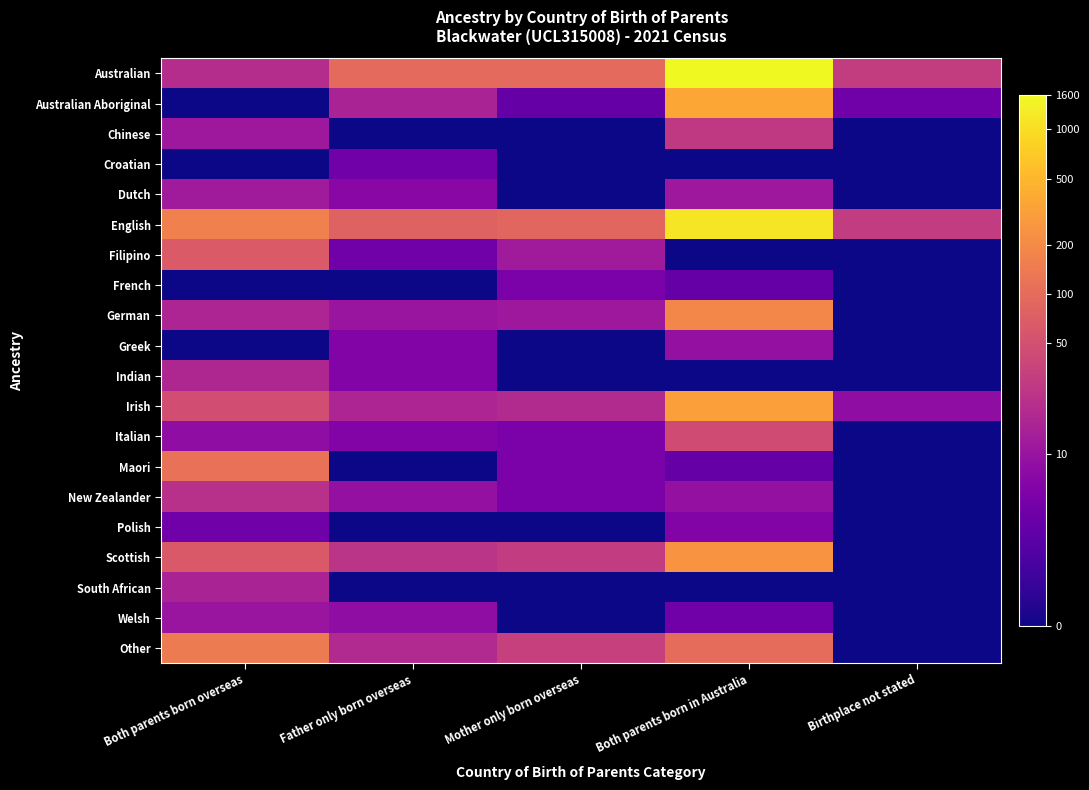

Reading left to right, list all the values displayed in this chart.

Australian: Both parents born overseas=3.0	Father only born overseas=4.6	Mother only born overseas=4.6	Both parents born in Australia=7.4	Birthplace not stated=3.4
Australian Aboriginal: Both parents born overseas=0.0	Father only born overseas=2.8	Mother only born overseas=1.4	Both parents born in Australia=5.9	Birthplace not stated=1.6
Chinese: Both parents born overseas=2.5	Father only born overseas=0.0	Mother only born overseas=0.0	Both parents born in Australia=3.4	Birthplace not stated=0.0
Croatian: Both parents born overseas=0.0	Father only born overseas=1.6	Mother only born overseas=0.0	Both parents born in Australia=0.0	Birthplace not stated=0.0
Dutch: Both parents born overseas=2.6	Father only born overseas=2.1	Mother only born overseas=0.0	Both parents born in Australia=2.5	Birthplace not stated=0.0
English: Both parents born overseas=5.1	Father only born overseas=4.4	Mother only born overseas=4.5	Both parents born in Australia=7.0	Birthplace not stated=3.4
Filipino: Both parents born overseas=4.2	Father only born overseas=1.6	Mother only born overseas=2.6	Both parents born in Australia=0.0	Birthplace not stated=0.0
French: Both parents born overseas=0.0	Father only born overseas=0.0	Mother only born overseas=1.8	Both parents born in Australia=1.4	Birthplace not stated=0.0
German: Both parents born overseas=2.8	Father only born overseas=2.4	Mother only born overseas=2.5	Both parents born in Australia=5.2	Birthplace not stated=0.0
Greek: Both parents born overseas=0.0	Father only born overseas=1.9	Mother only born overseas=0.0	Both parents born in Australia=2.3	Birthplace not stated=0.0
Indian: Both parents born overseas=2.9	Father only born overseas=1.9	Mother only born overseas=0.0	Both parents born in Australia=0.0	Birthplace not stated=0.0
Irish: Both parents born overseas=3.9	Father only born overseas=2.8	Mother only born overseas=3.0	Both parents born in Australia=5.8	Birthplace not stated=2.2
Italian: Both parents born overseas=2.2	Father only born overseas=1.9	Mother only born overseas=1.8	Both parents born in Australia=3.8	Birthplace not stated=0.0
Maori: Both parents born overseas=4.7	Father only born overseas=0.0	Mother only born overseas=1.8	Both parents born in Australia=1.4	Birthplace not stated=0.0
New Zealander: Both parents born overseas=3.1	Father only born overseas=2.3	Mother only born overseas=1.8	Both parents born in Australia=2.3	Birthplace not stated=0.0
Polish: Both parents born overseas=1.6	Father only born overseas=0.0	Mother only born overseas=0.0	Both parents born in Australia=1.9	Birthplace not stated=0.0
Scottish: Both parents born overseas=4.2	Father only born overseas=3.2	Mother only born overseas=3.4	Both parents born in Australia=5.5	Birthplace not stated=0.0
South African: Both parents born overseas=2.8	Father only born overseas=0.0	Mother only born overseas=0.0	Both parents born in Australia=0.0	Birthplace not stated=0.0
Welsh: Both parents born overseas=2.4	Father only born overseas=2.2	Mother only born overseas=0.0	Both parents born in Australia=1.6	Birthplace not stated=0.0
Other: Both parents born overseas=5.0	Father only born overseas=2.9	Mother only born overseas=3.5	Both parents born in Australia=4.6	Birthplace not stated=0.0